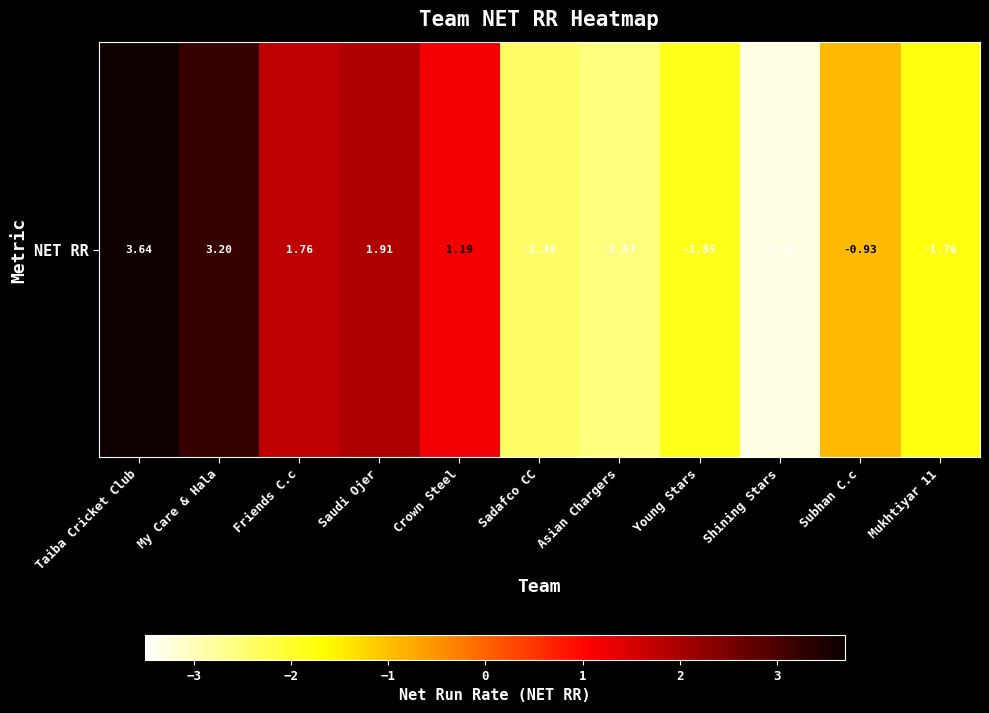

What is the difference between the maximum and minimum values?

6.9